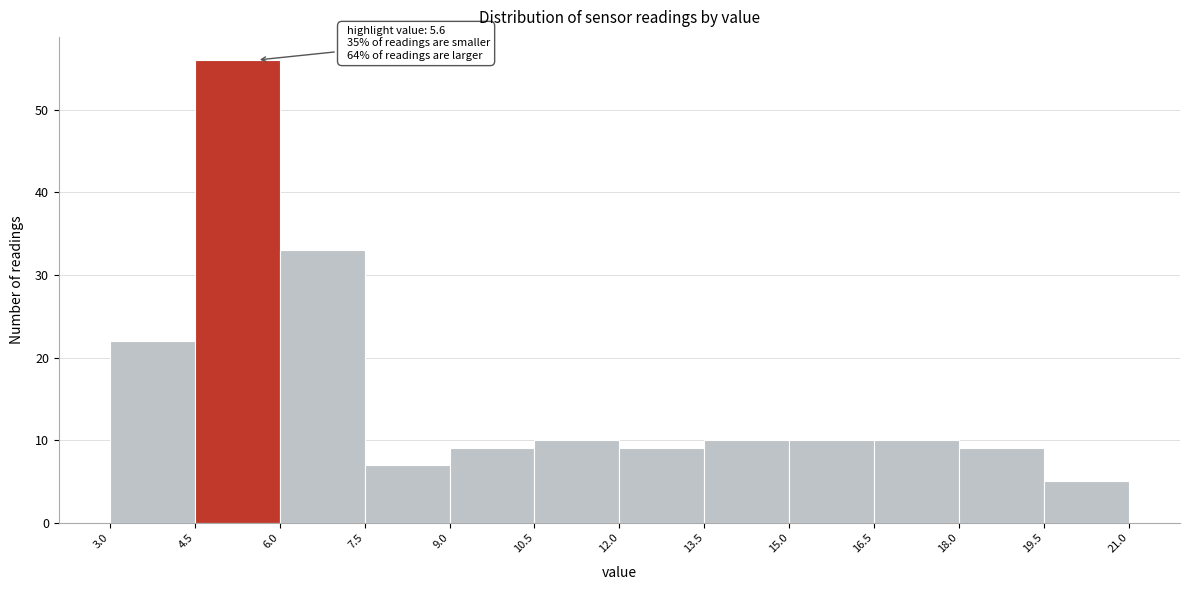

Over which range of the x-axis is the bar tallest?

4.5 to 6.0